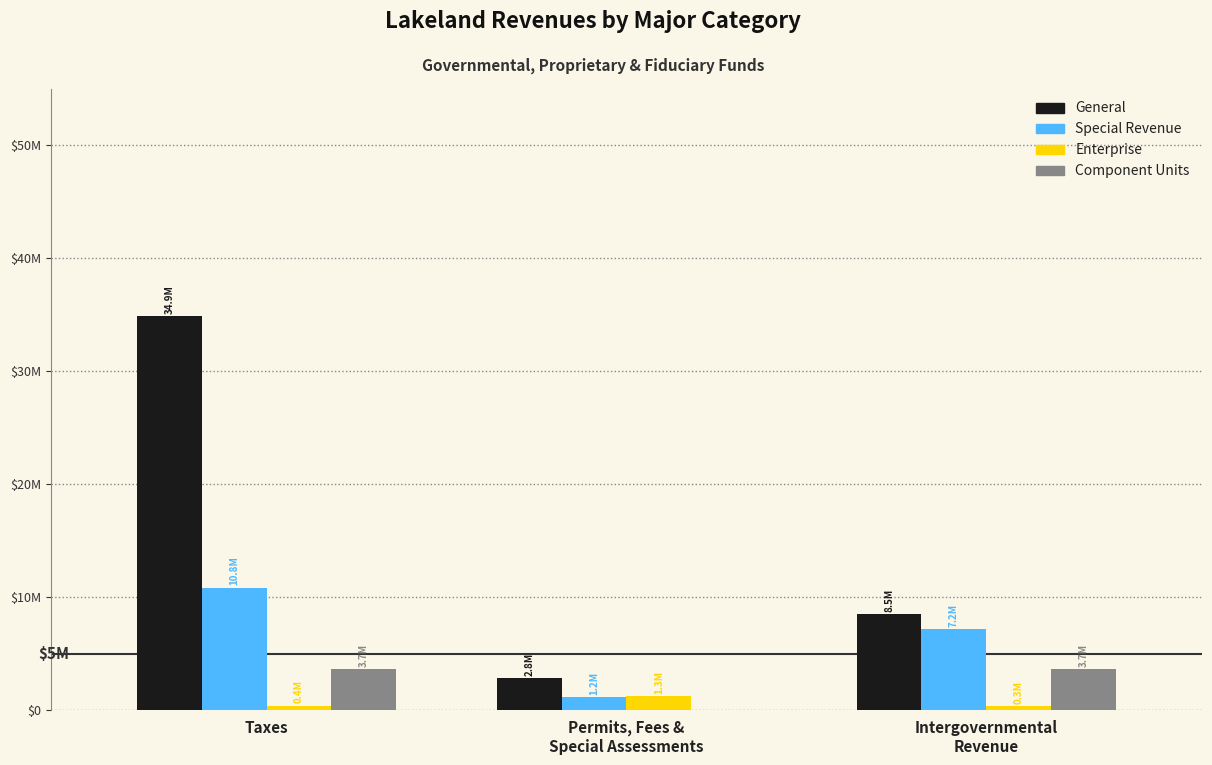

Is the value of Special Revenue at Permits, Fees &
Special Assessments greater than the value of Enterprise at Intergovernmental
Revenue?

Yes